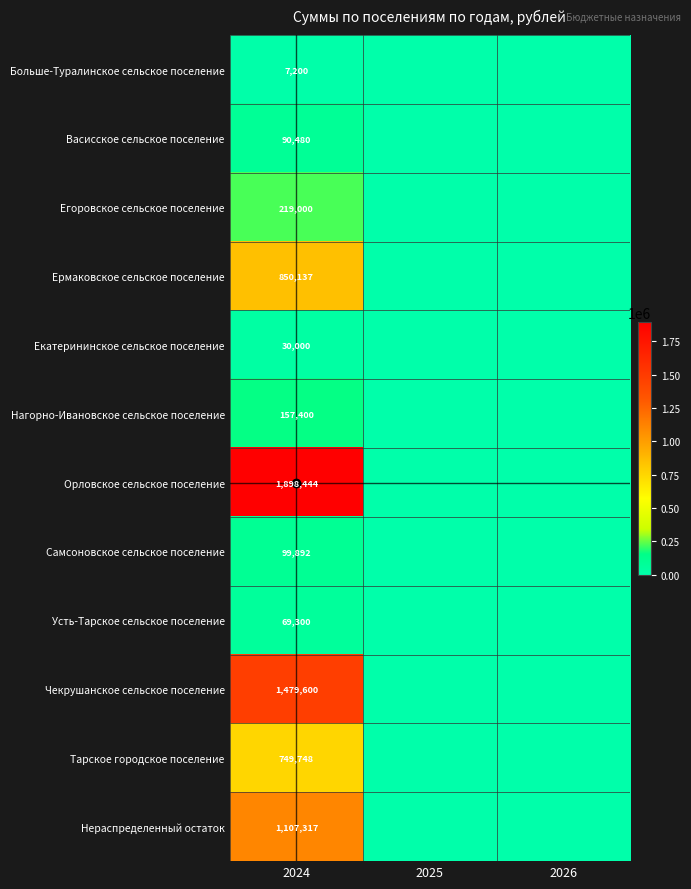

True or false: Егоровское сельское поселение has a value of 219000 at 2024.

True